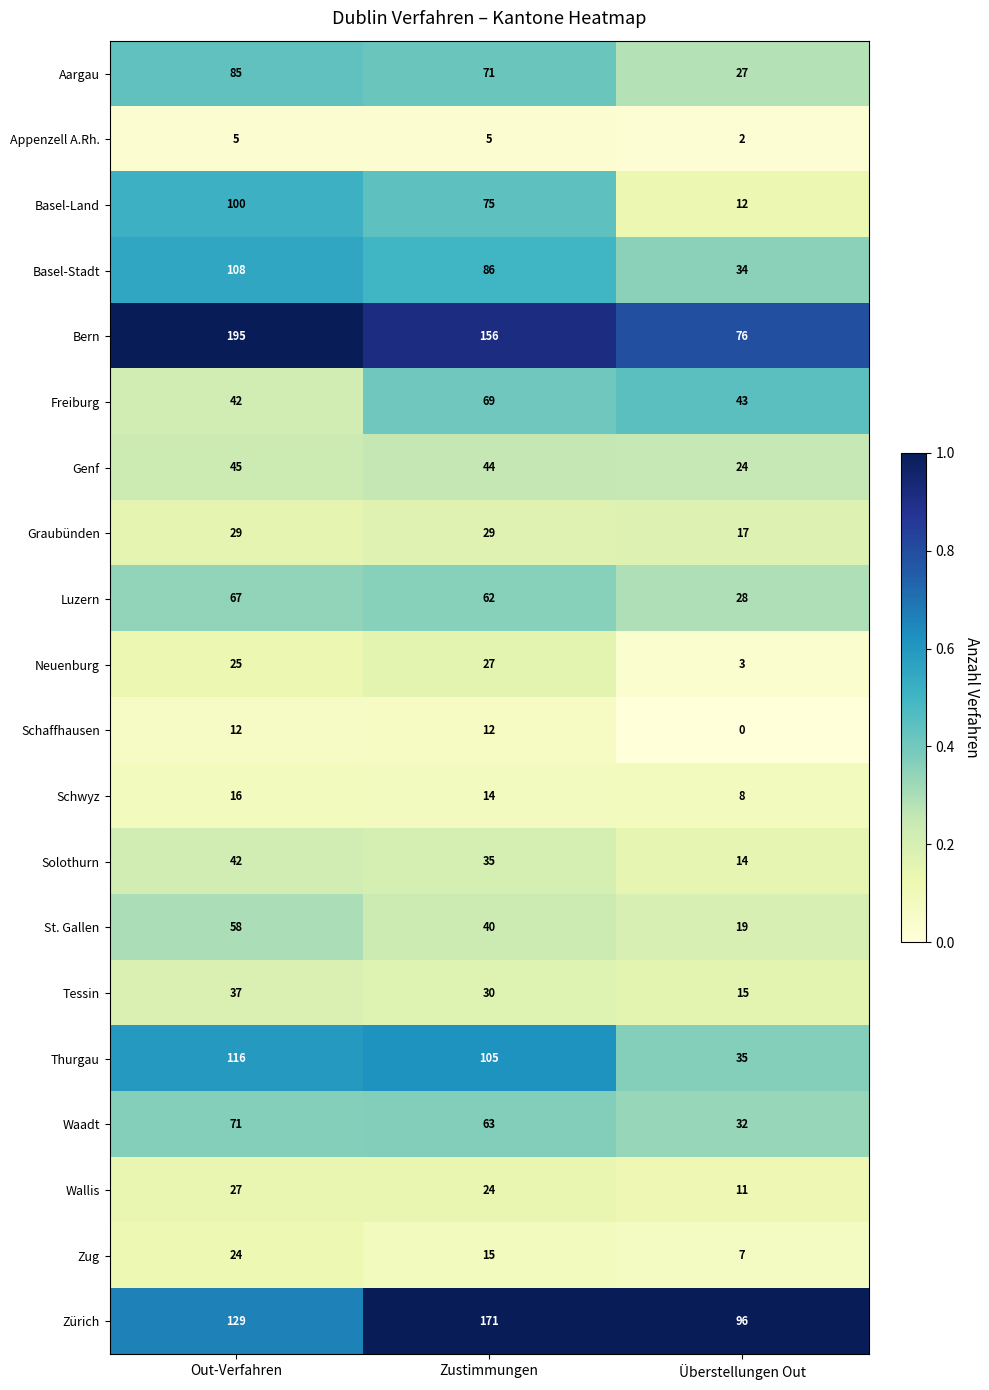

What is the minimum value for Basel-Stadt?

34